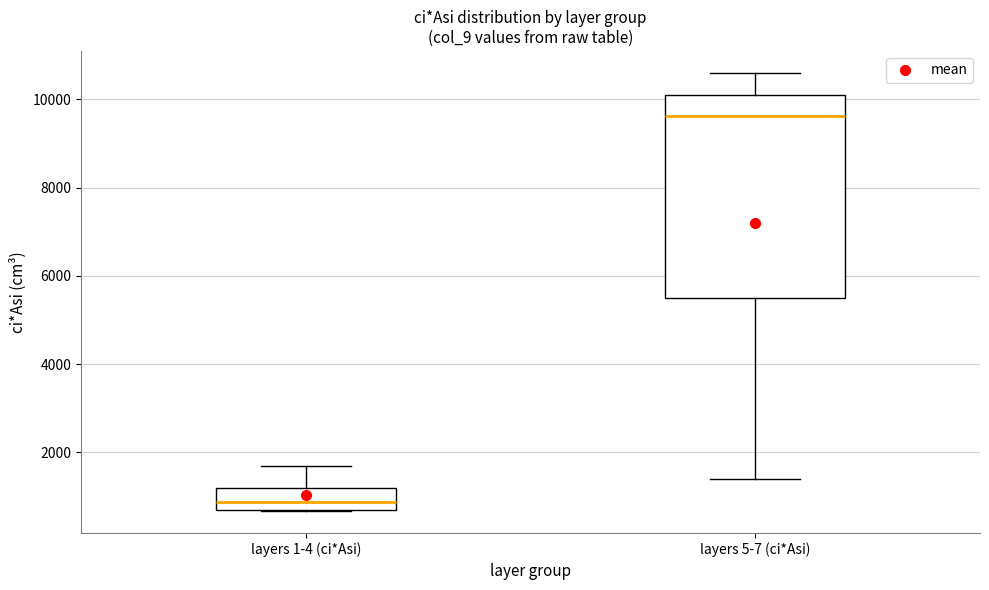

Where is the lower edge of the box for layers 1-4 (ci*Asi) on the y-axis? The values are not printed on the chart, so give them approximately, as read against the axis.

600